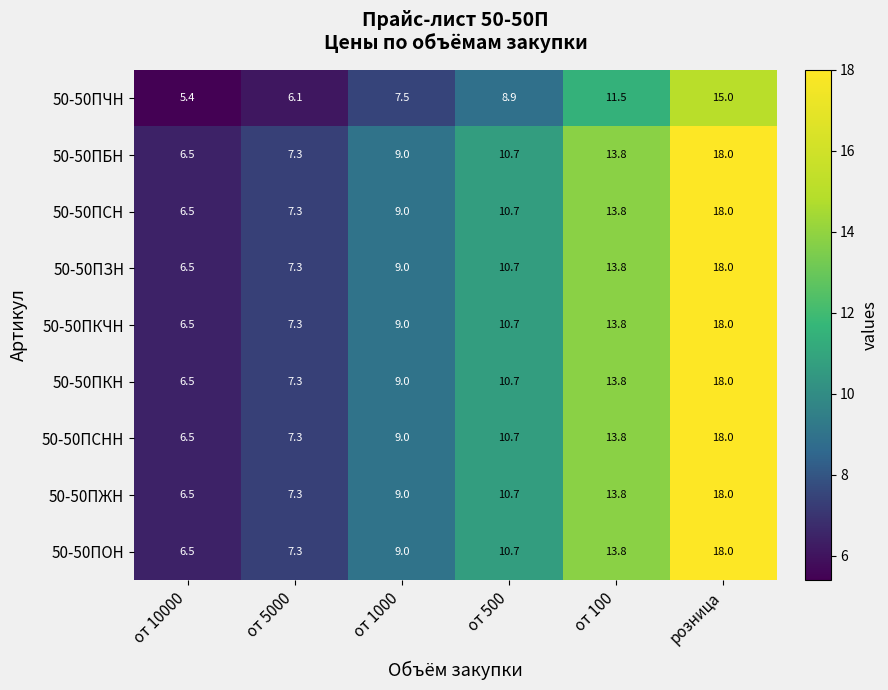

What is the total value across all series at розница?

159.0